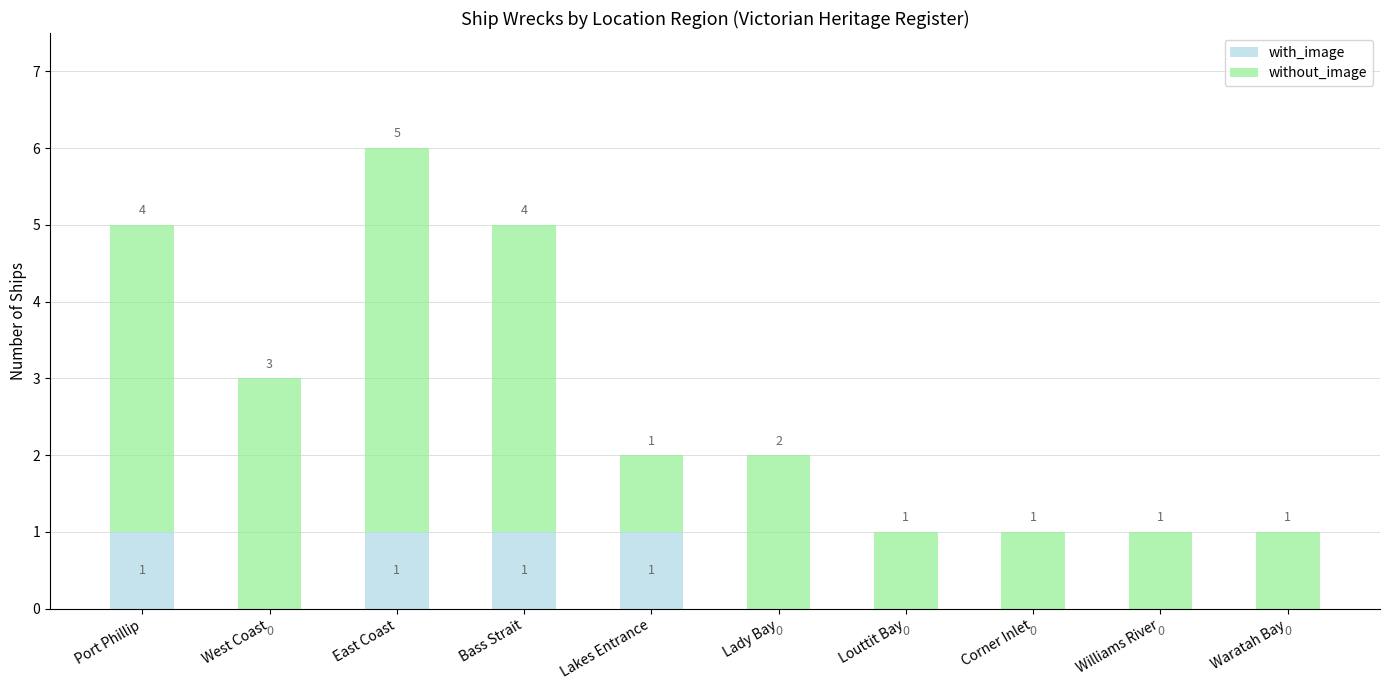

The value of with_image at Lady Bay is 0. True or false?

True